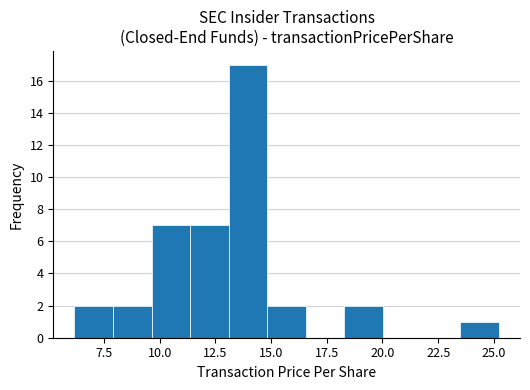

Read against the x-axis, roughly where is the centre of the tallest bar?

14.0